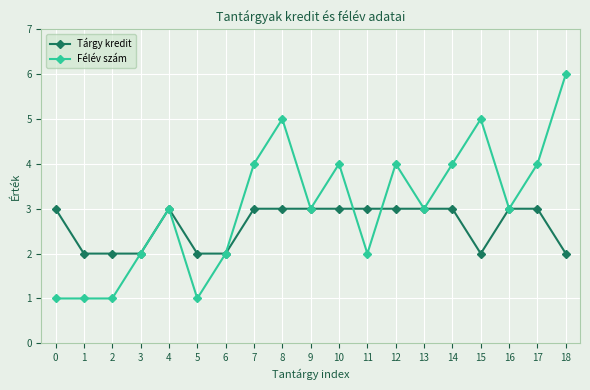

Reading right to left, what are all the values shown in this chart?

Tárgy kredit: 18=2	17=3	16=3	15=2	14=3	13=3	12=3	11=3	10=3	9=3	8=3	7=3	6=2	5=2	4=3	3=2	2=2	1=2	0=3
Félév szám: 18=6	17=4	16=3	15=5	14=4	13=3	12=4	11=2	10=4	9=3	8=5	7=4	6=2	5=1	4=3	3=2	2=1	1=1	0=1